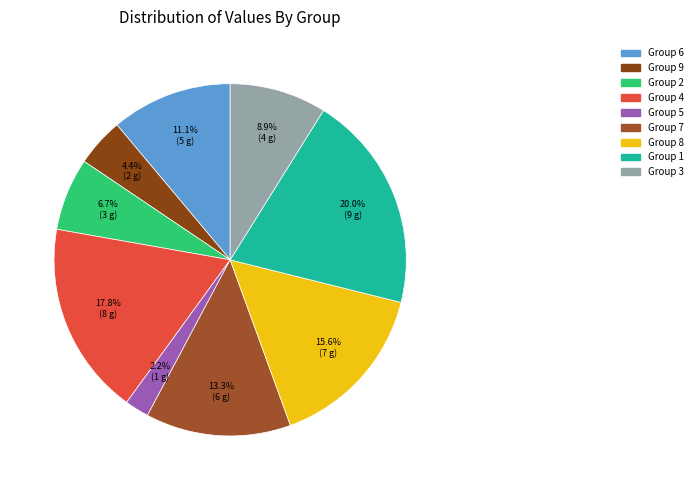

How many segments does this pie chart have?

9